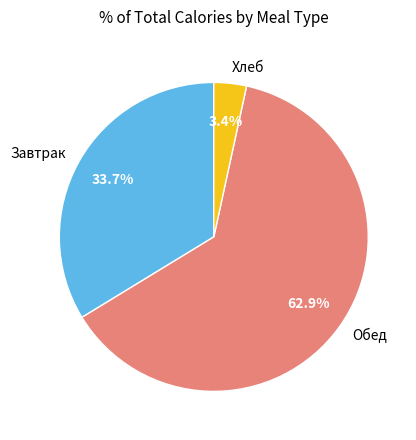

Which category accounts for the majority?

Обед